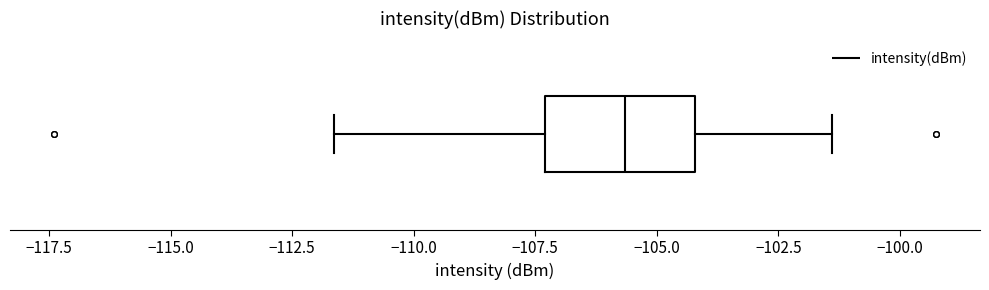

Transcribe this box plot: give where the median line is, the range the box spans, and where the two whiskers end, as read against the x-axis. The values are not printed on the chart, so give them approximately, as read against the axis.

median -105.5, box -107.5 to -104.0, whiskers -111.5 to -101.5